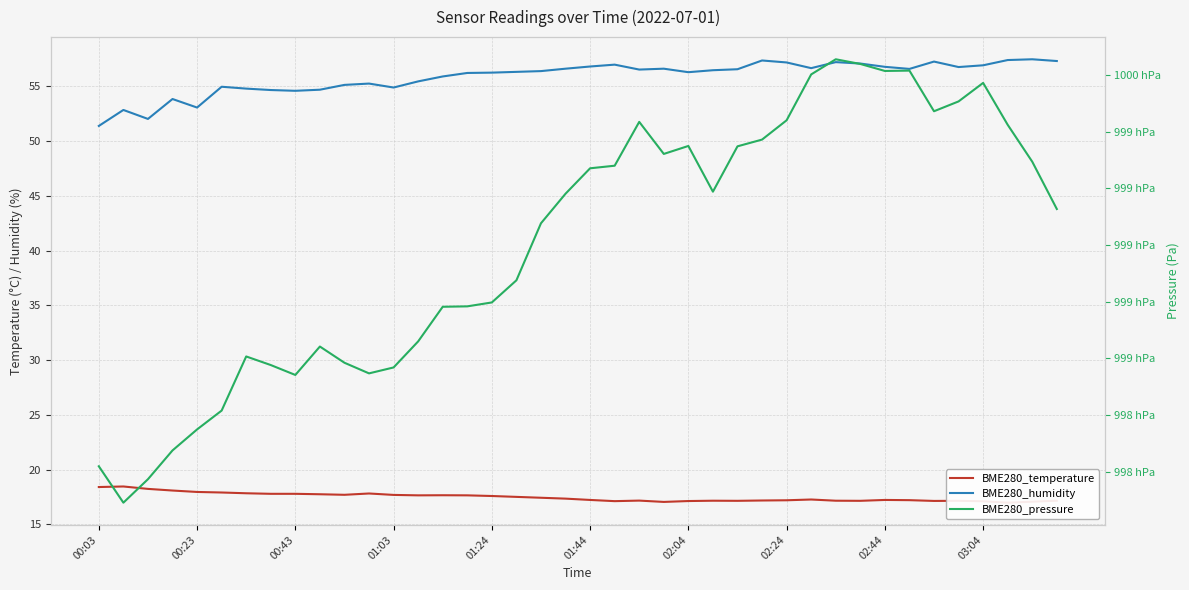

What position from the left is 35?

36